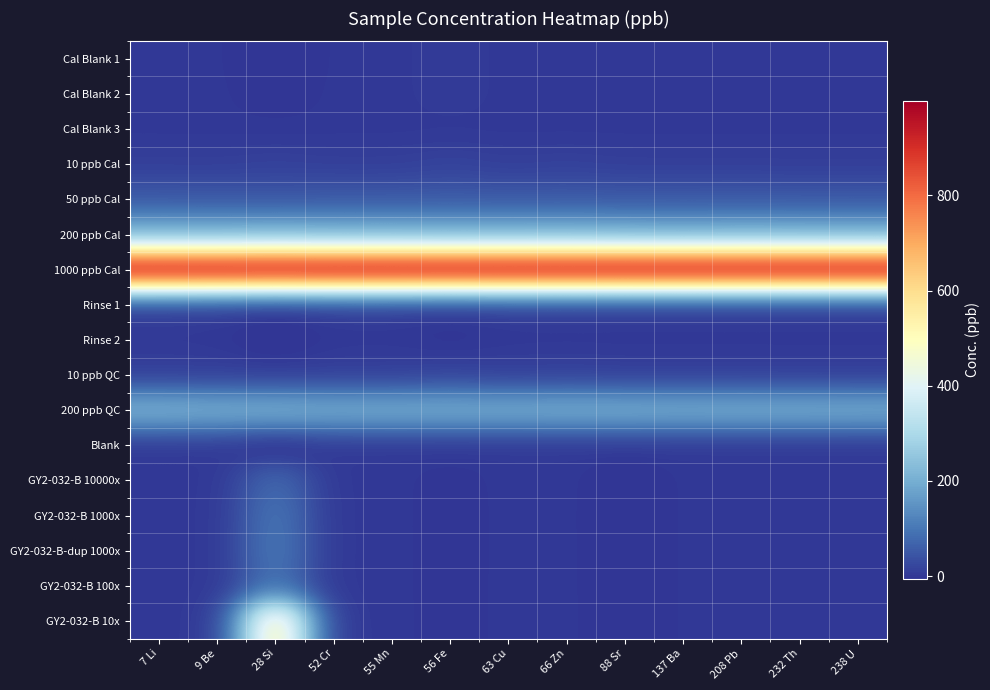

Rank the series by their maximum value, from lowest to highest.

Cal Blank 3, Blank, Rinse 2, Rinse 1, Cal Blank 1, Cal Blank 2, 10 ppb Cal, 10 ppb QC, 50 ppb Cal, GY2-032-B 10000x, GY2-032-B 100x, GY2-032-B 1000x, GY2-032-B-dup 1000x, 200 ppb Cal, 200 ppb QC, GY2-032-B 10x, 1000 ppb Cal